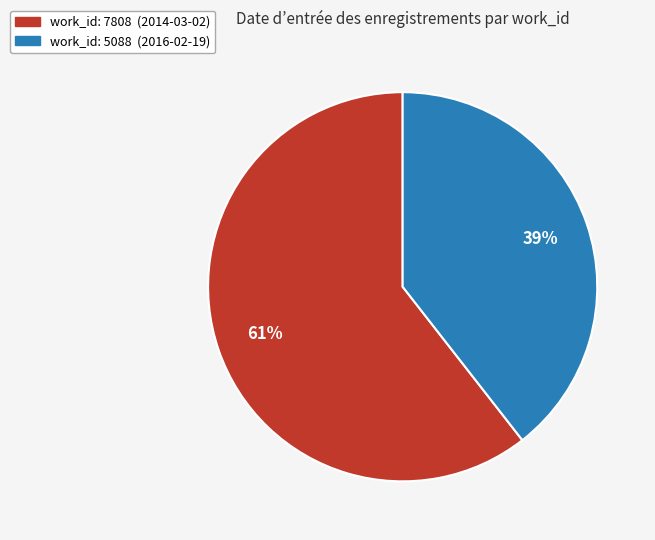

Is there a majority slice in this chart?

Yes